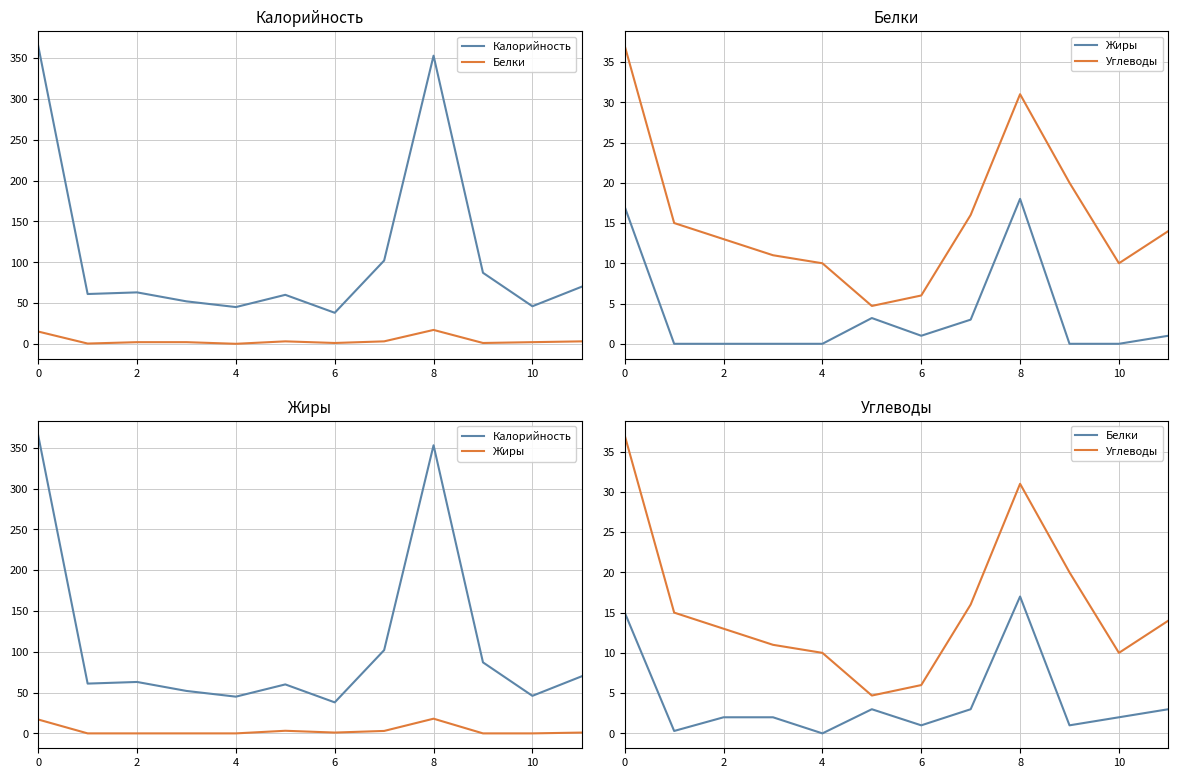

The Калорийность series shows 61.0 at 2. True or false?

True